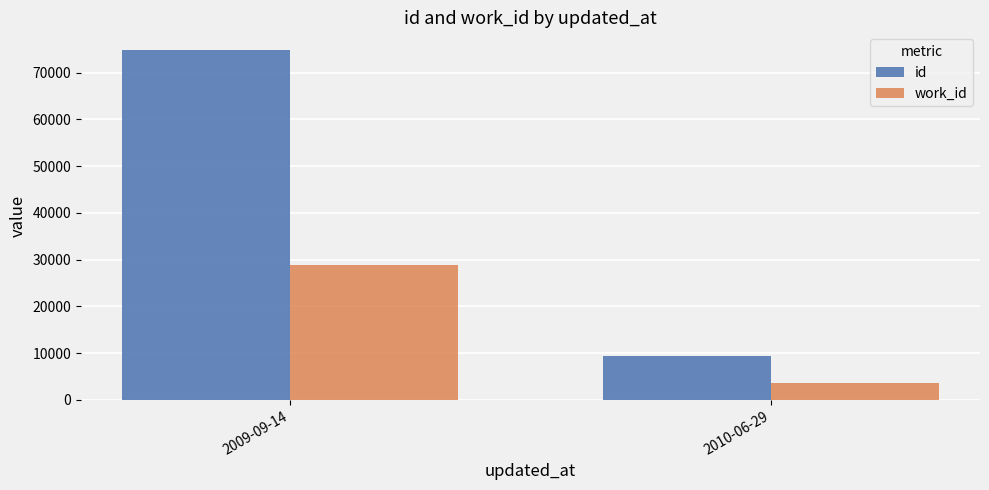

Count the work_id values in the range 3610 to 28861.

2